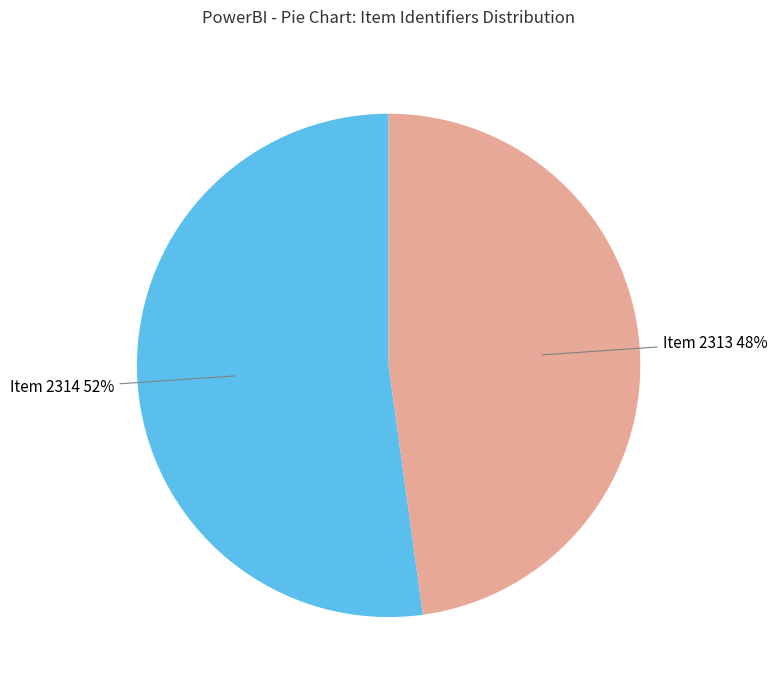

To the nearest percent, what is the difference between the largest and smallest slice percentages?

4%